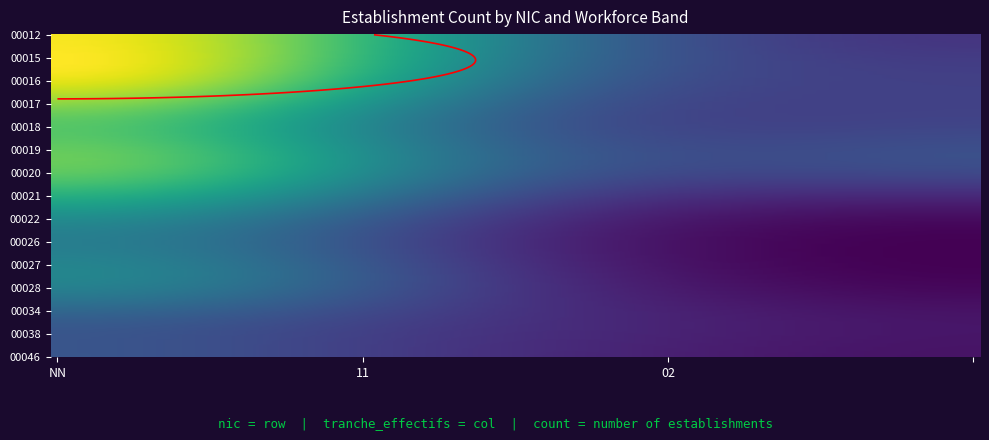

Reading left to right, what are all the values shown in this chart?

00012: NN=2	11=1	02=0	=0
00015: NN=3	11=0	02=0	=1
00016: NN=3	11=0	02=0	=0
00017: NN=2	11=0	02=0	=1
00018: NN=1	11=0	02=0	=0
00019: NN=3	11=0	02=0	=1
00020: NN=2	11=0	02=0	=1
00021: NN=2	11=0	02=0	=0
00022: NN=1	11=0	02=0	=0
00026: NN=1	11=0	02=0	=0
00027: NN=1	11=0	02=0	=0
00028: NN=2	11=0	02=0	=0
00034: NN=1	11=0	02=0	=0
00038: NN=0	11=0	02=1	=0
00046: NN=1	11=0	02=0	=0